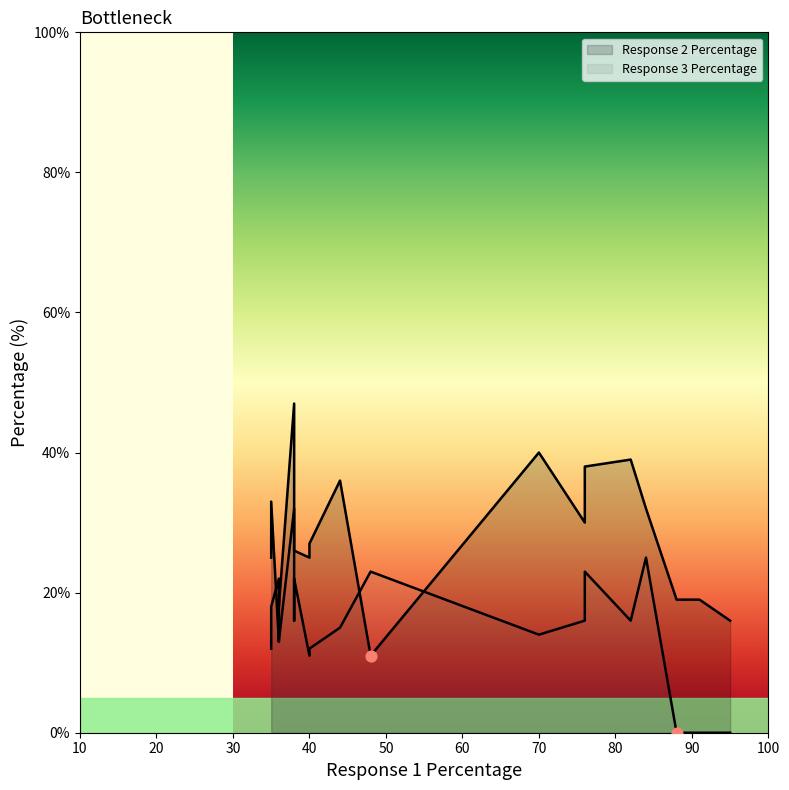

Which series has the largest total across all categories?

Response 2 Percentage